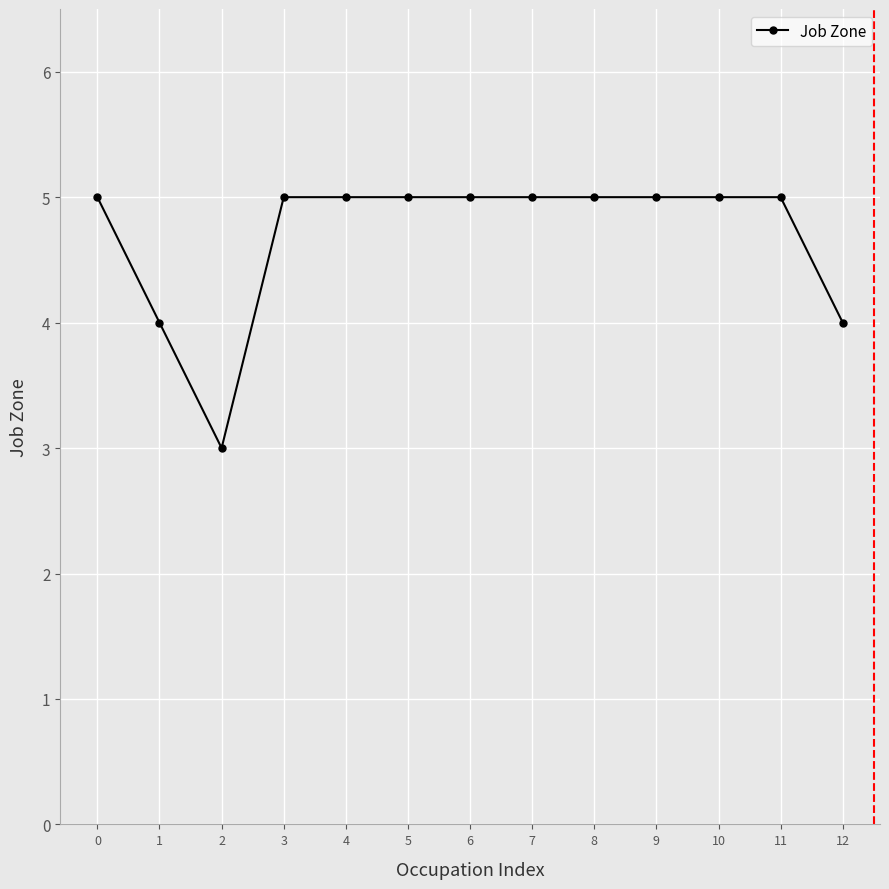

What is the change in value from 1 to 7?

+1